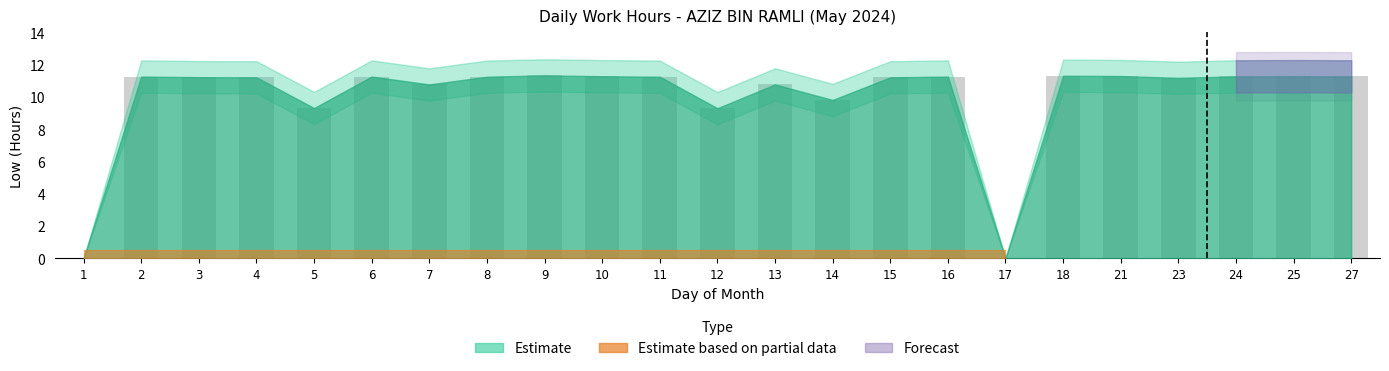

What is the maximum value shown in the chart?

11.3